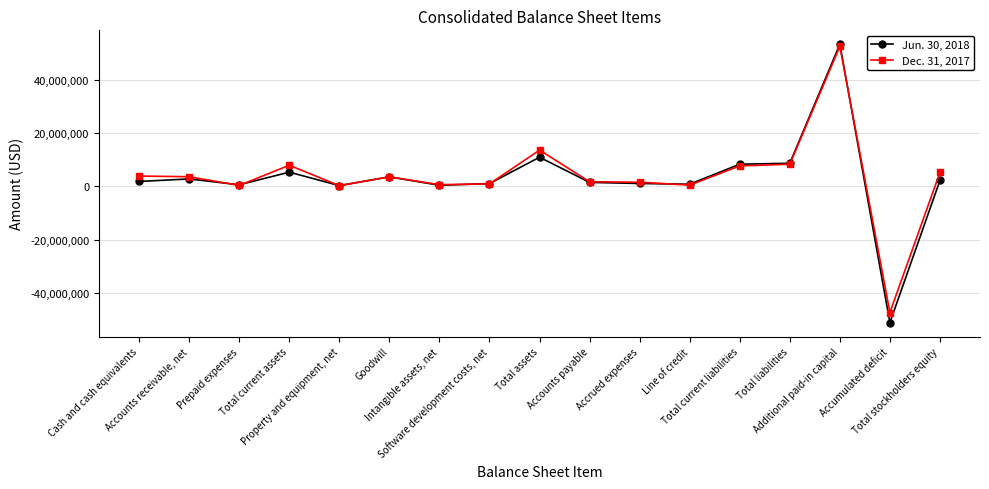

List the series in order of their peak value, lowest first.

Dec. 31, 2017, Jun. 30, 2018